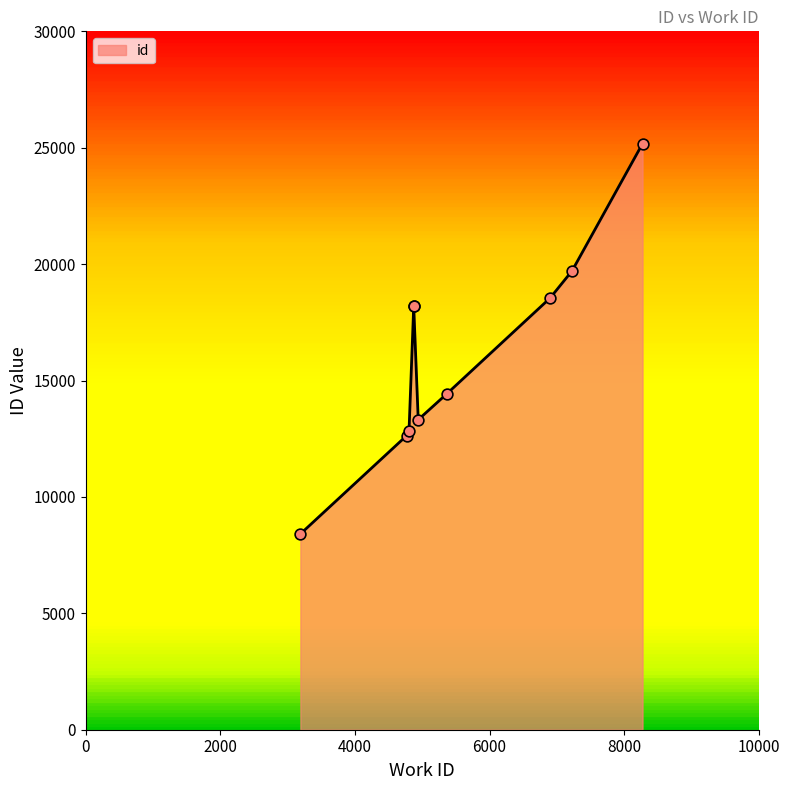

What is the change in value from 3189 to 8273?

+16765